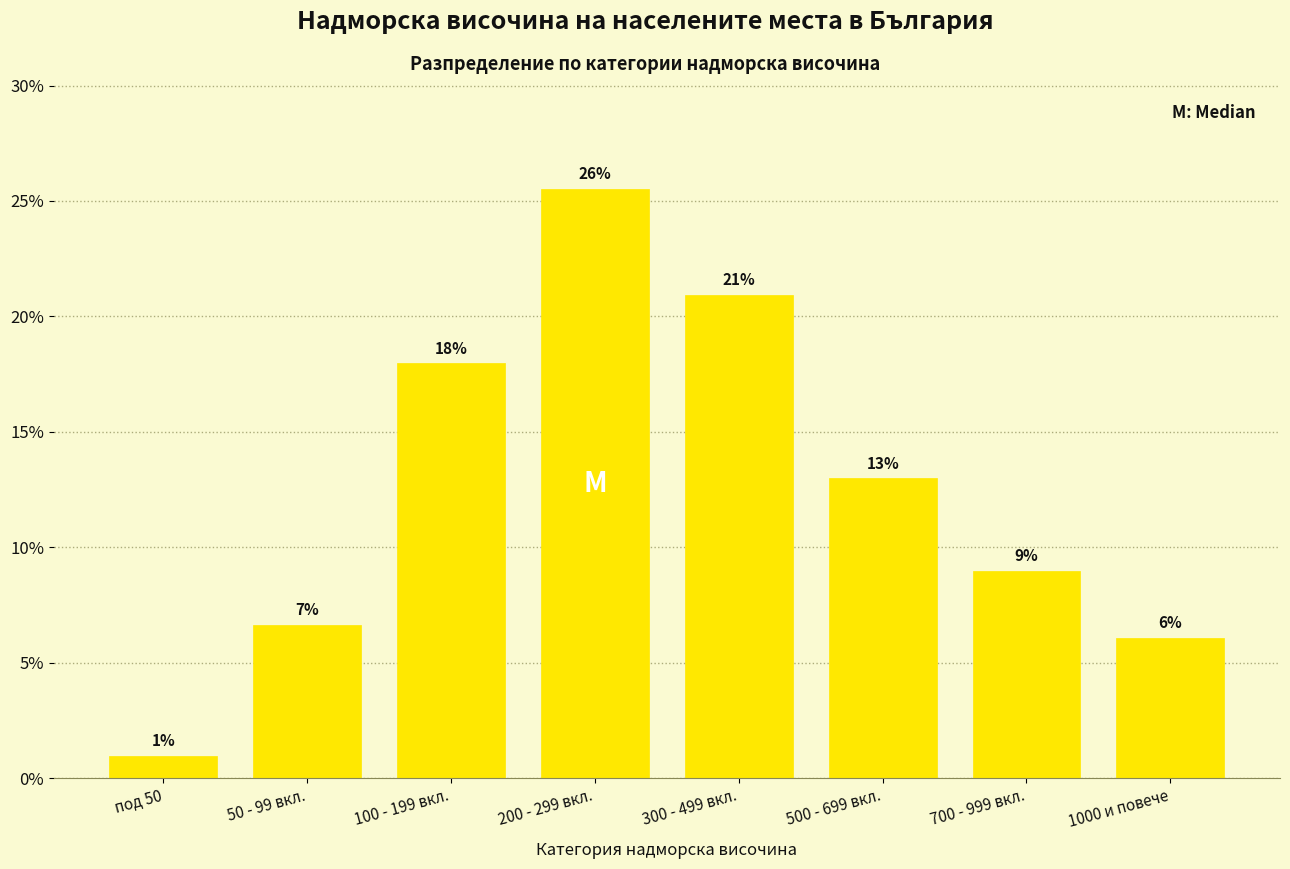

What is the change in value from 300 - 499 вкл. to 500 - 699 вкл.?

-8.0